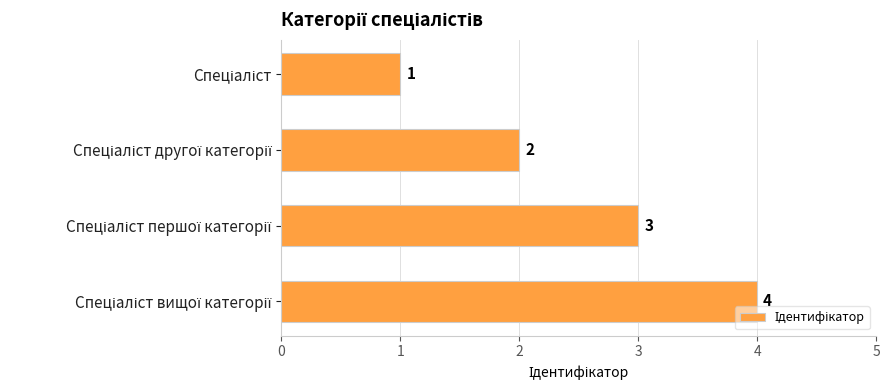

What is the maximum value shown in the chart?

4